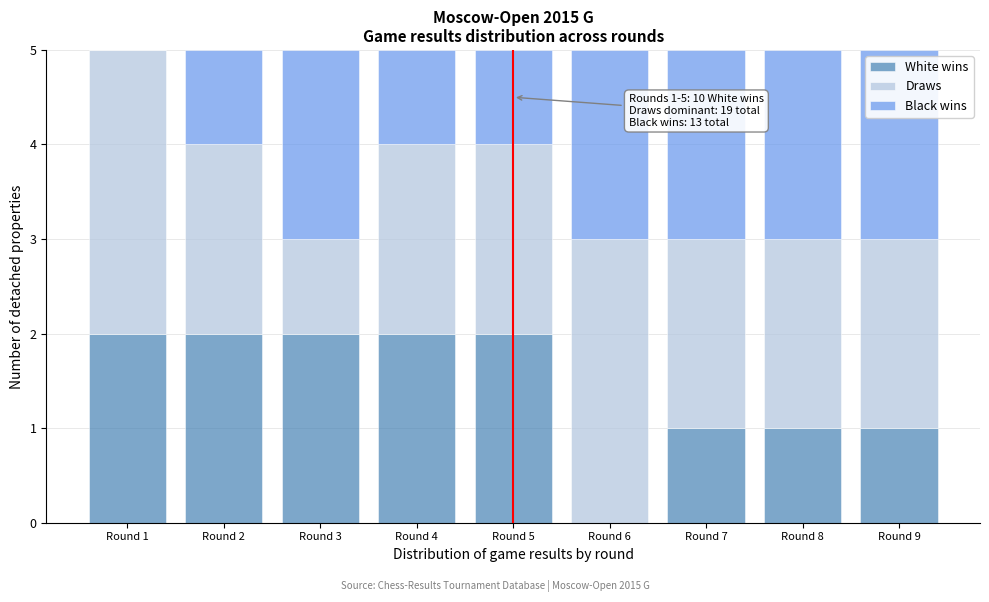

Reading right to left, what are the values for White wins?

Round 9=1	Round 8=1	Round 7=1	Round 6=0	Round 5=2	Round 4=2	Round 3=2	Round 2=2	Round 1=2